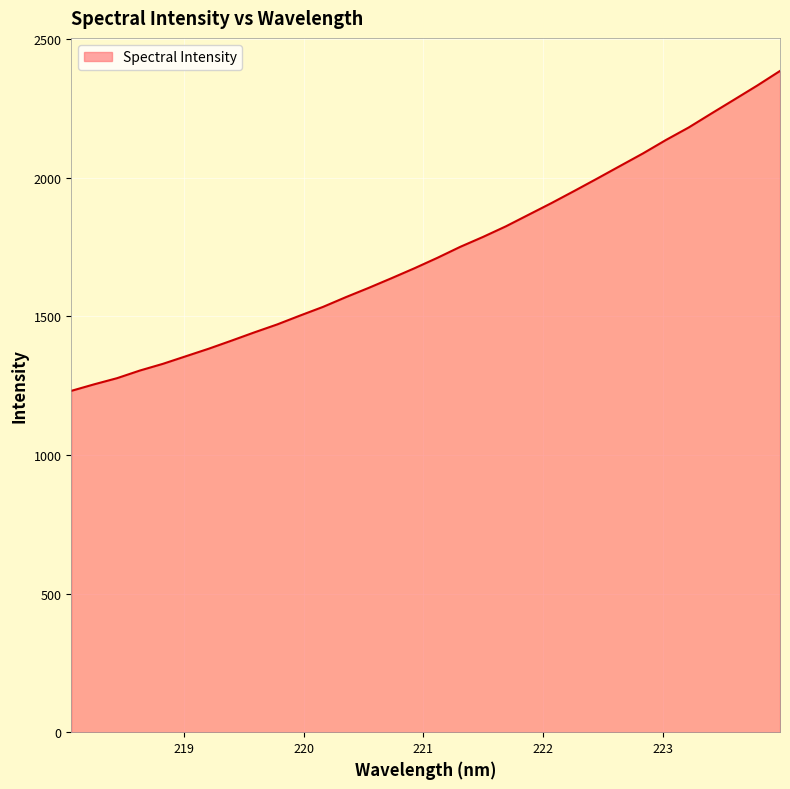

What is the greatest value displayed?

2384.7